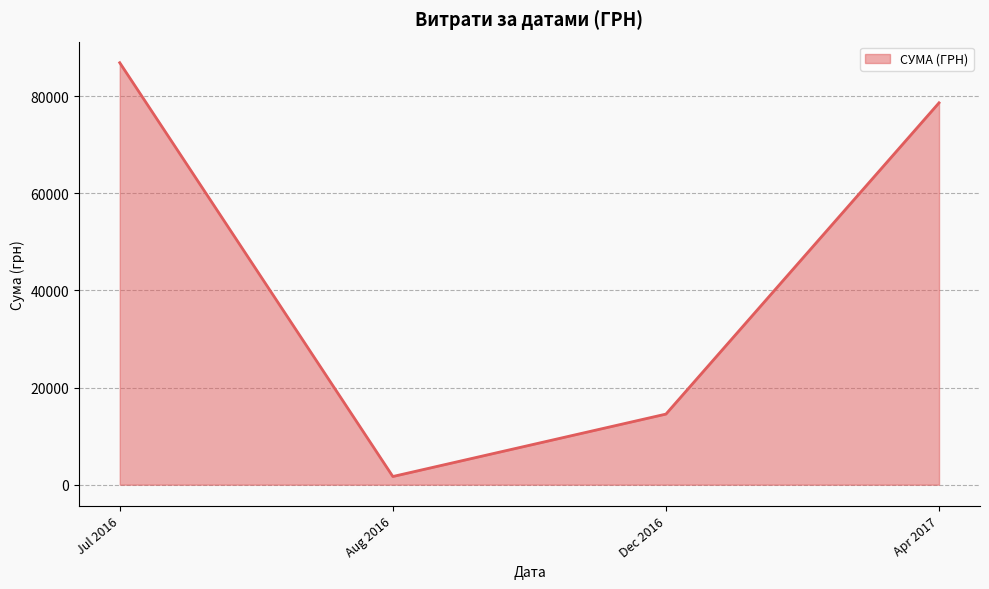

What is the difference between the maximum and second lowest values?

72325.2